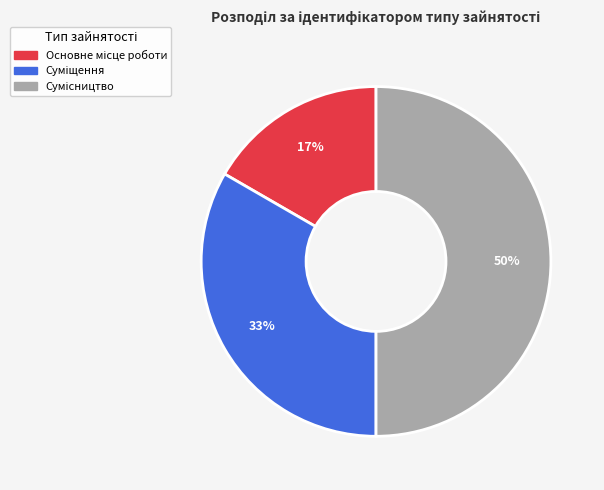

To the nearest percent, what is the average slice percentage?

33%